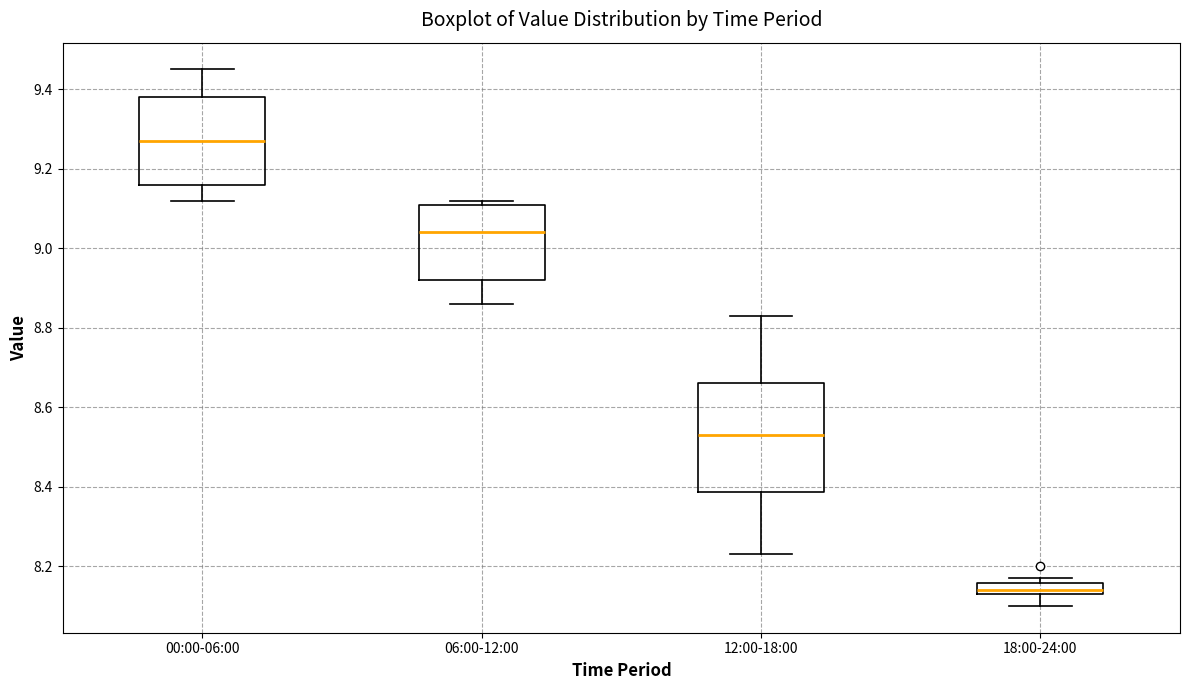

Where is the upper edge of the box for 18:00-24:00 on the y-axis? The values are not printed on the chart, so give them approximately, as read against the axis.

8.16